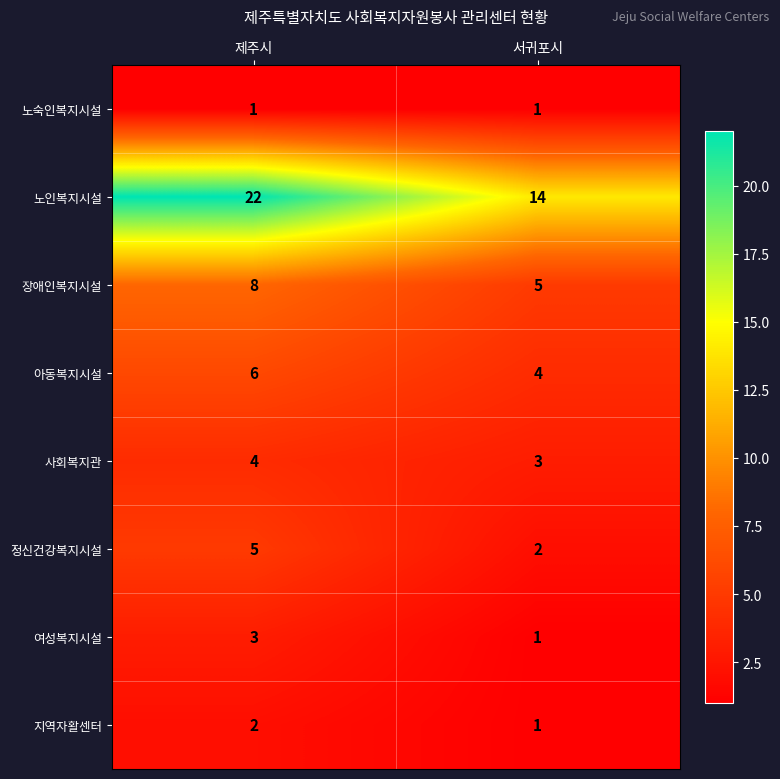

Reading left to right, list all the values displayed in this chart.

노숙인복지시설: 1	1
노인복지시설: 22	14
장애인복지시설: 8	5
아동복지시설: 6	4
사회복지관: 4	3
정신건강복지시설: 5	2
여성복지시설: 3	1
지역자활센터: 2	1